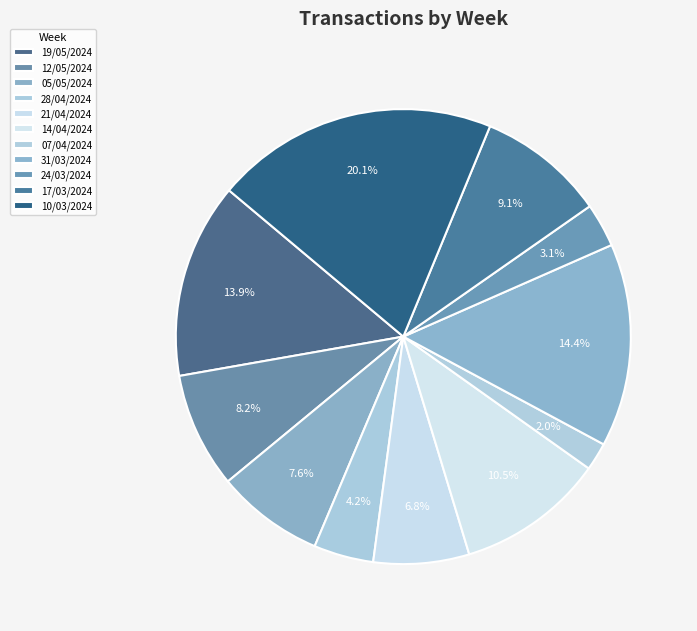

What is the largest slice in the pie chart?

10/03/2024